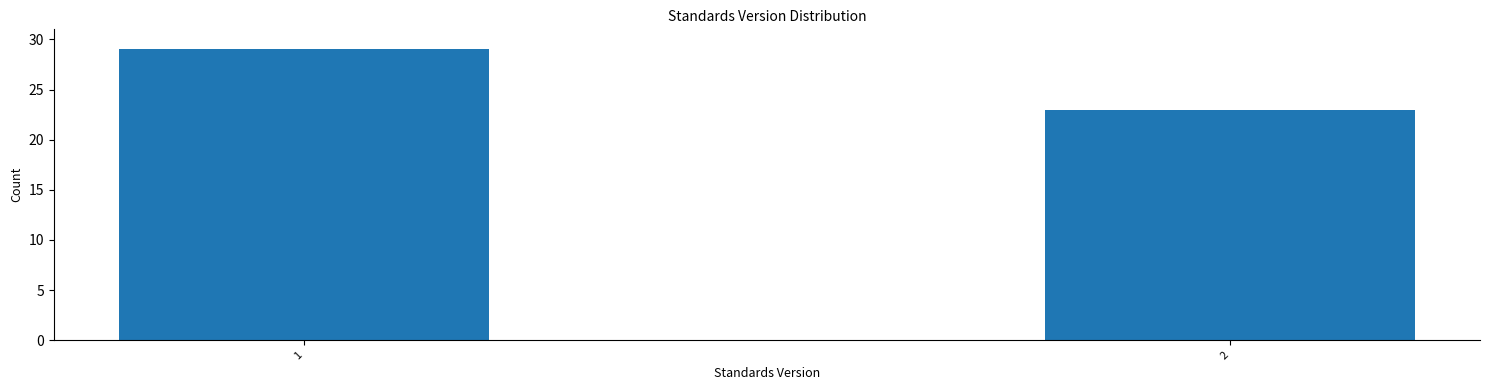

Reading left to right, extract all data points from this chart.

29	23